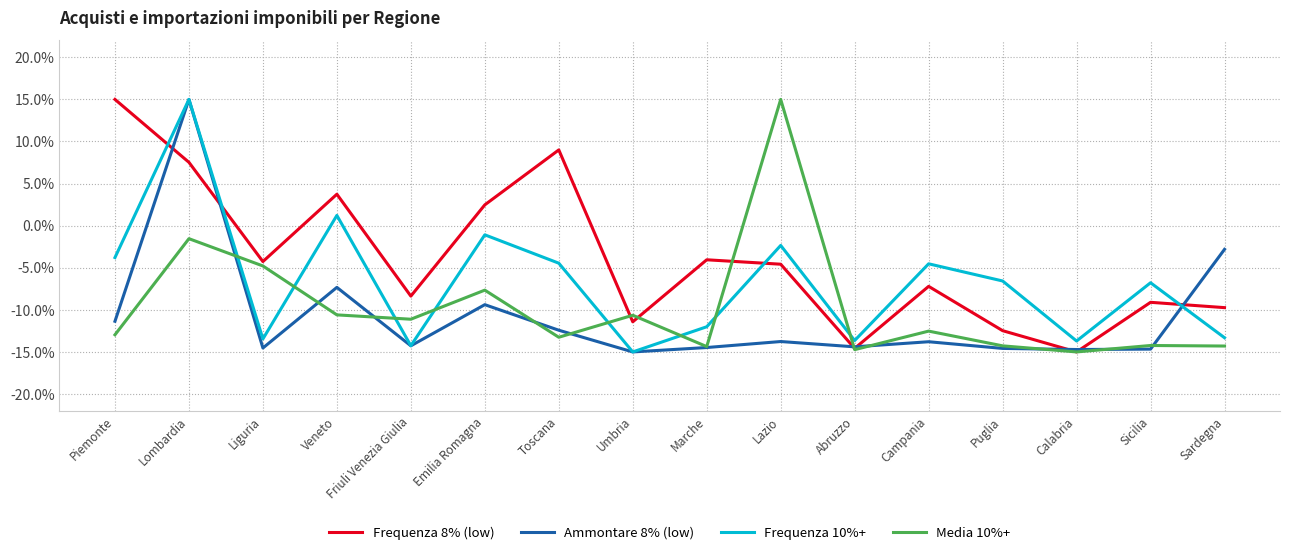

Which series changed the most between Lazio and Puglia?

Media 10%+